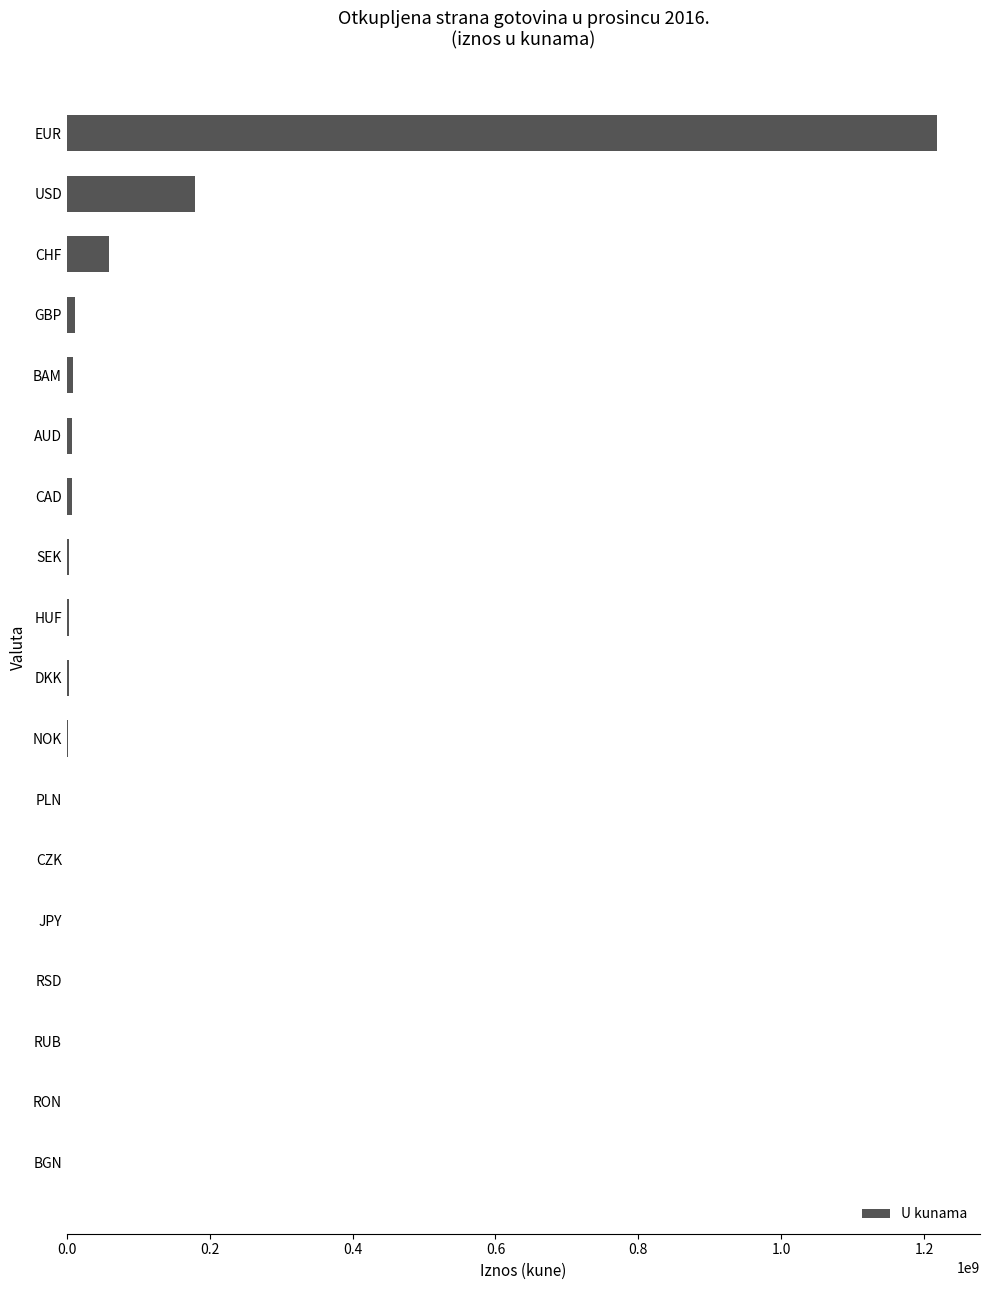

At which label is the value closest to 608632607?

USD